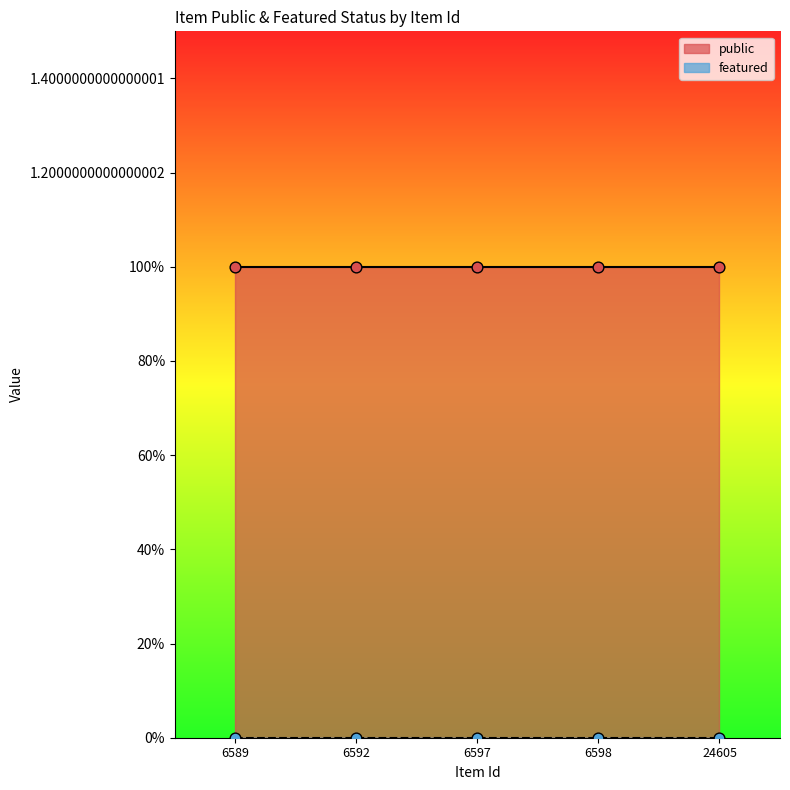

Which series contains the lowest Y value?

featured